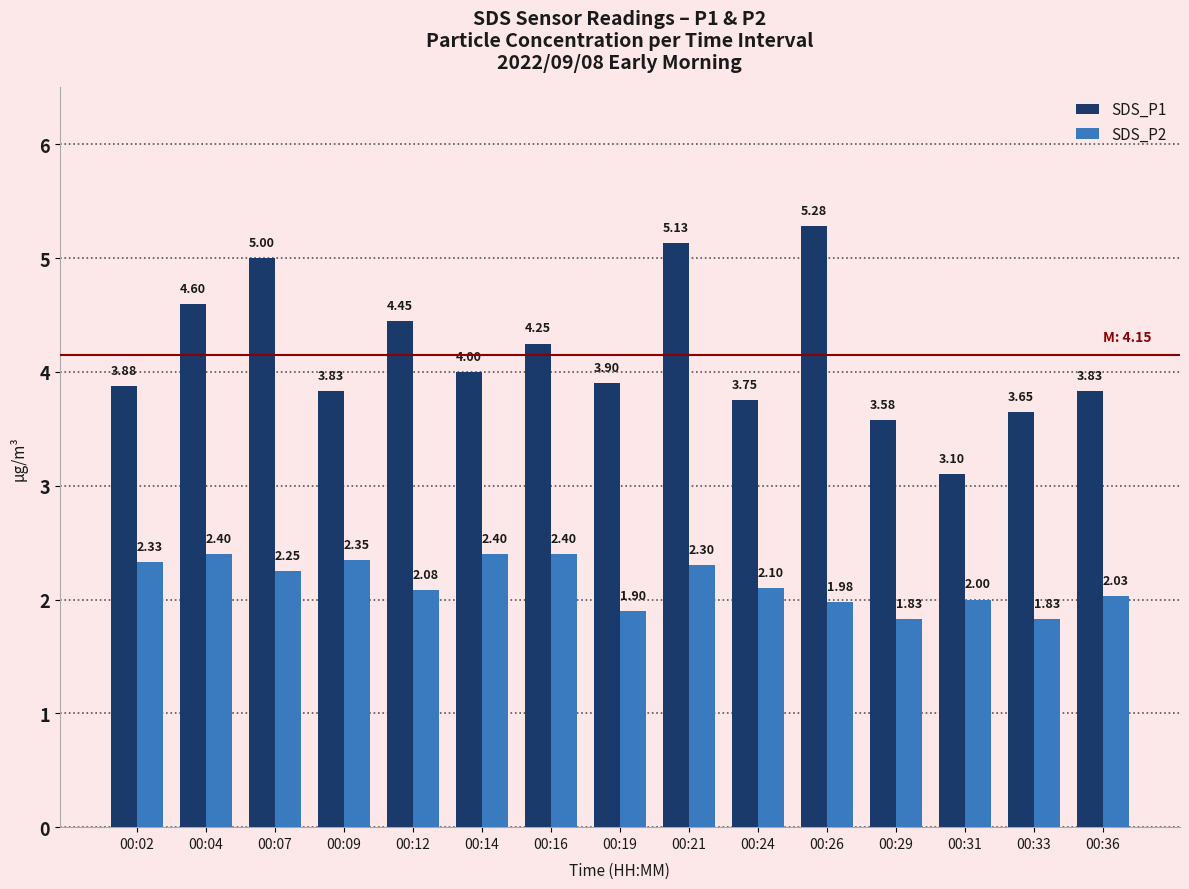

Which series has the largest range (max minus min)?

SDS_P1